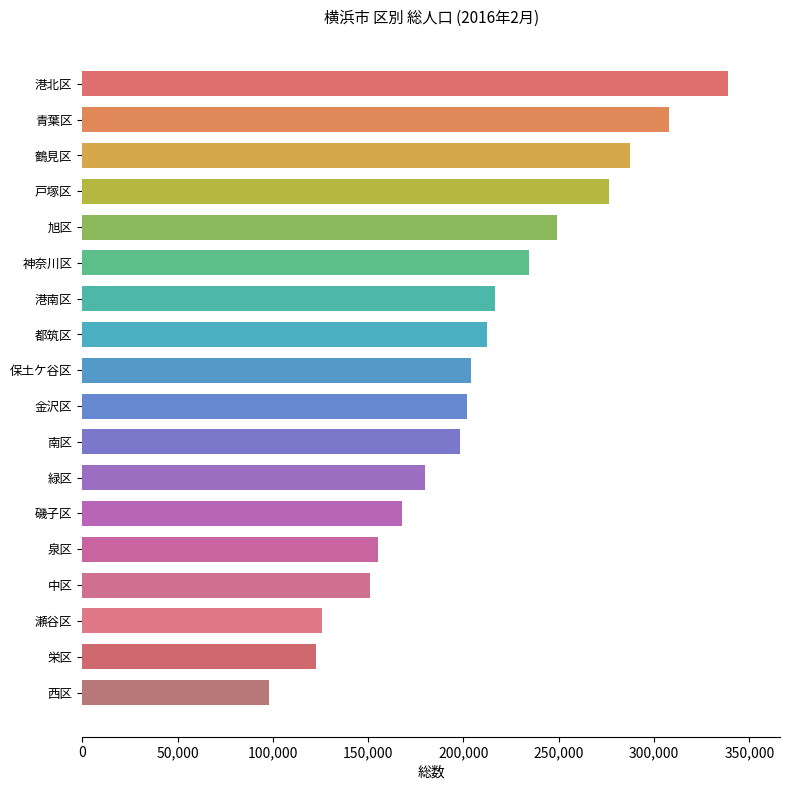

How many data points does each series have?

18